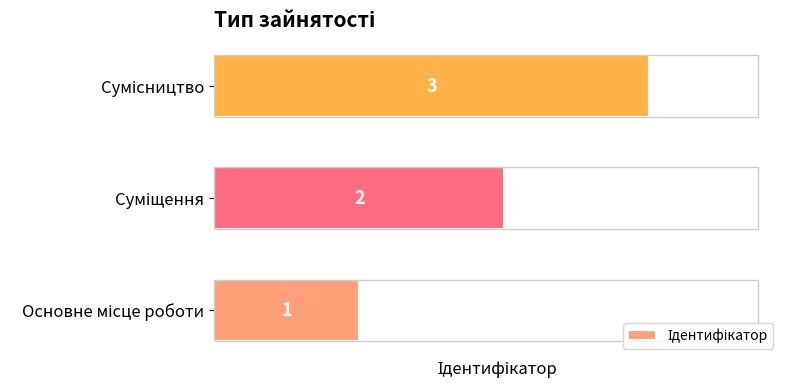

Are the bars grouped side by side (vs. stacked)?

No